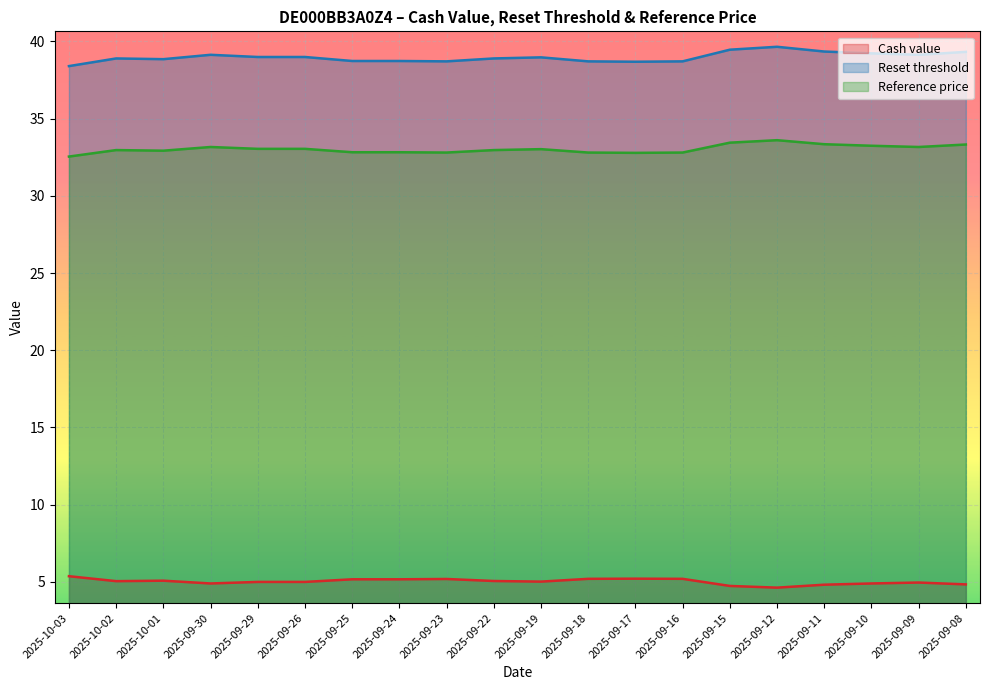

What is the smallest value displayed?

4.6